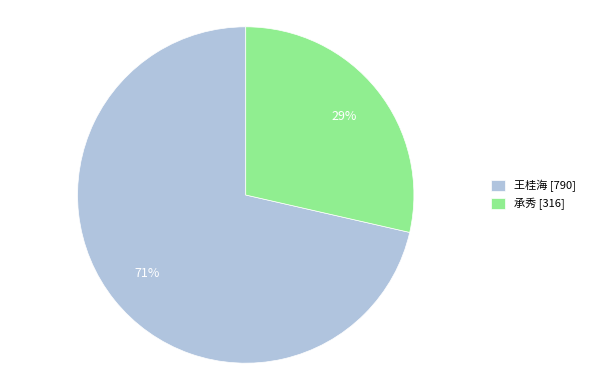

Count the number of slices in the pie.

2